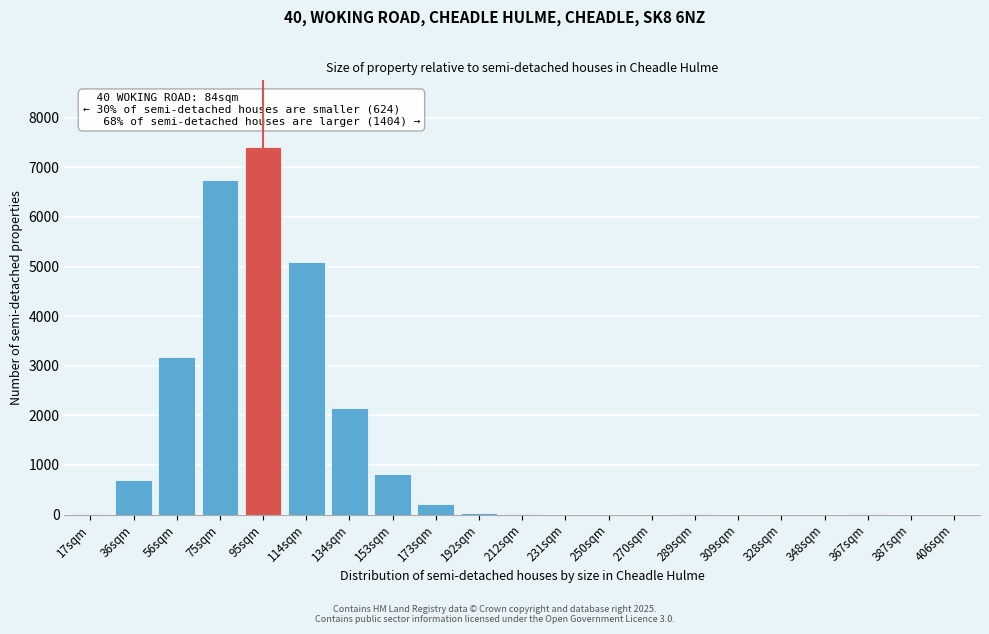

Where is the data nearest to the value 3709?

56sqm